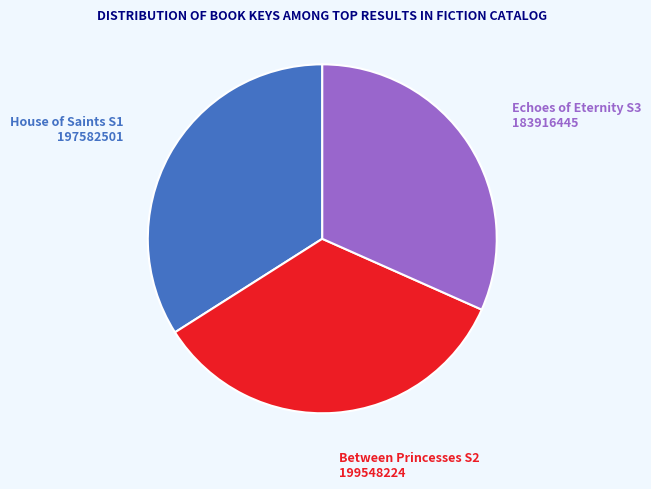

Does any single category account for the majority?

No